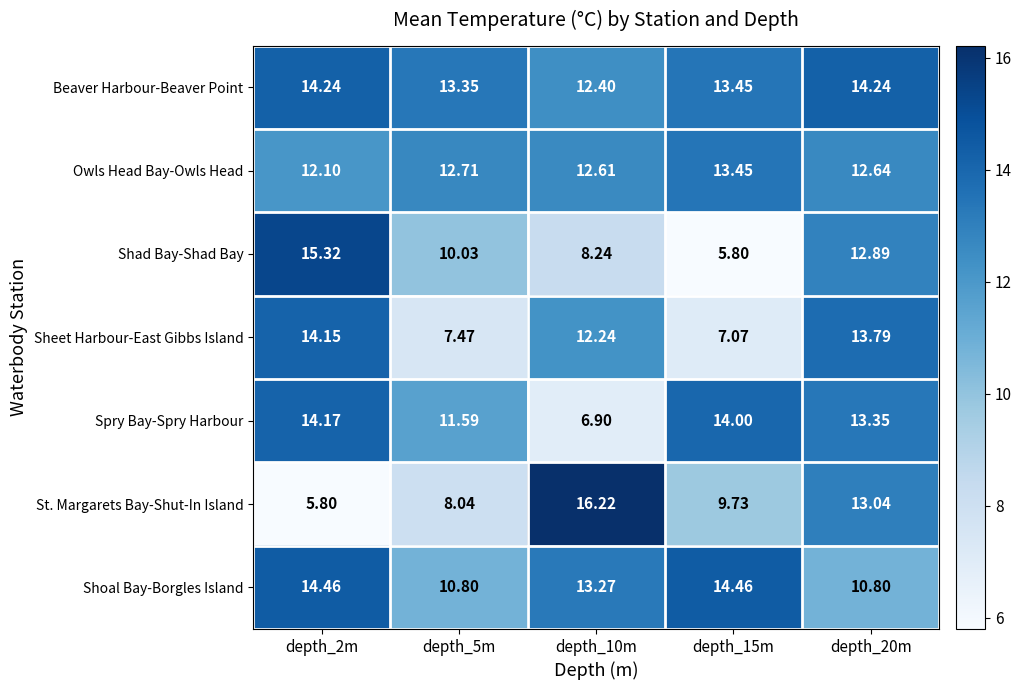

Between depth_2m and depth_15m, which series saw the biggest shift?

Shad Bay-Shad Bay